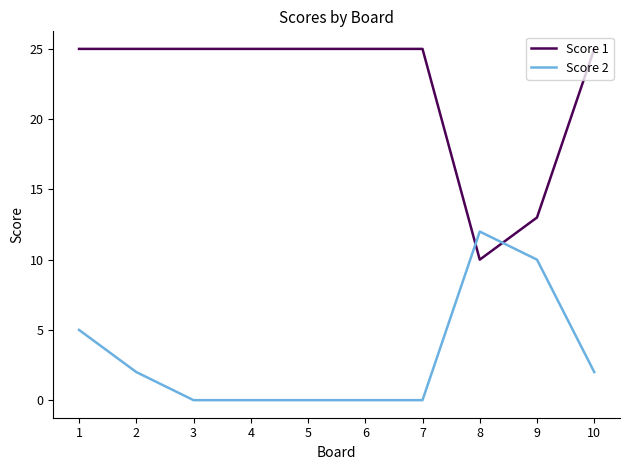

Reading left to right, extract all data points from this chart.

Score 1: 1=25	2=25	3=25	4=25	5=25	6=25	7=25	8=10	9=13	10=25
Score 2: 1=5	2=2	3=0	4=0	5=0	6=0	7=0	8=12	9=10	10=2